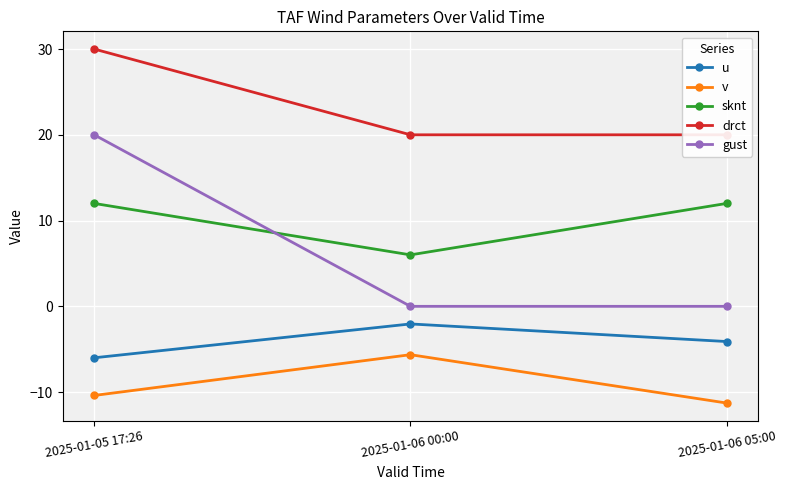

What is the label of the 1st point from the left?

2025-01-05 17:26